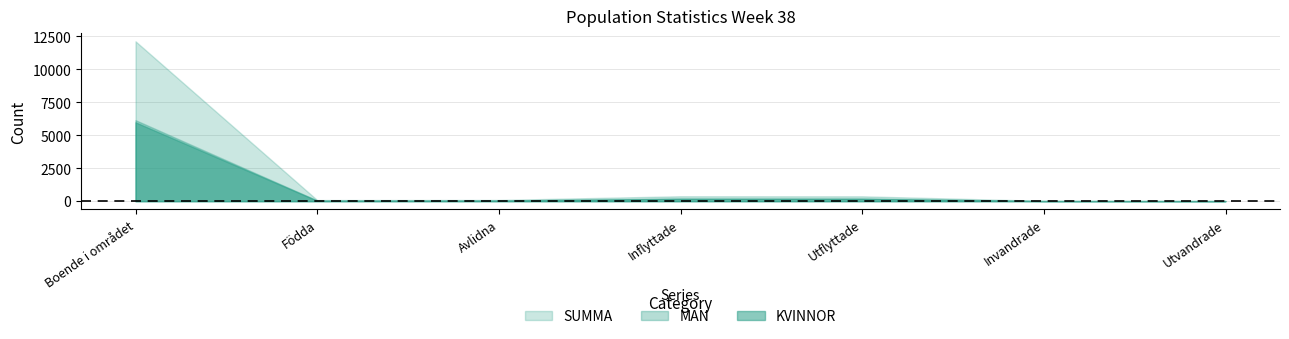

List the series in order of their peak value, highest first.

SUMMA, MAN, KVINNOR